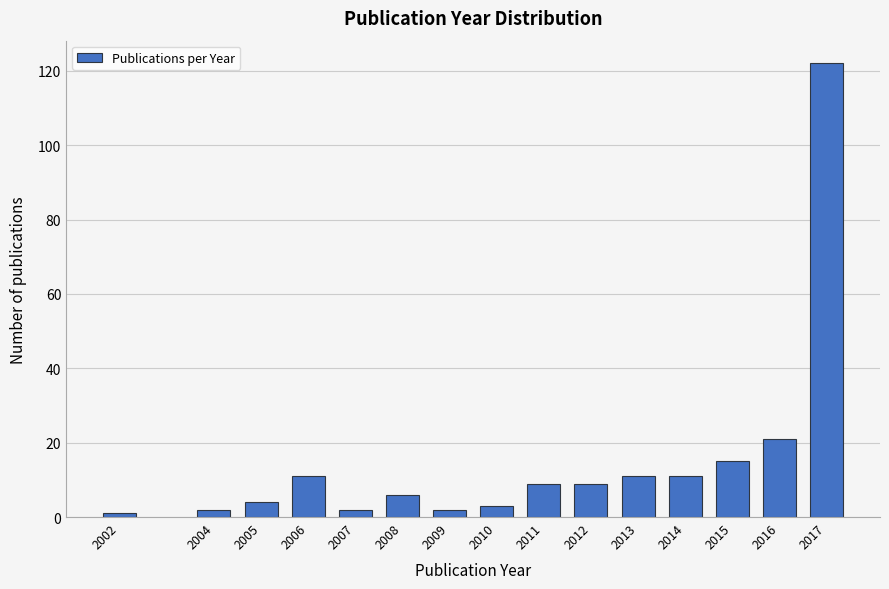

Reading left to right, transcribe all the data shown in this chart.

1	2	4	11	2	6	2	3	9	9	11	11	15	21	122